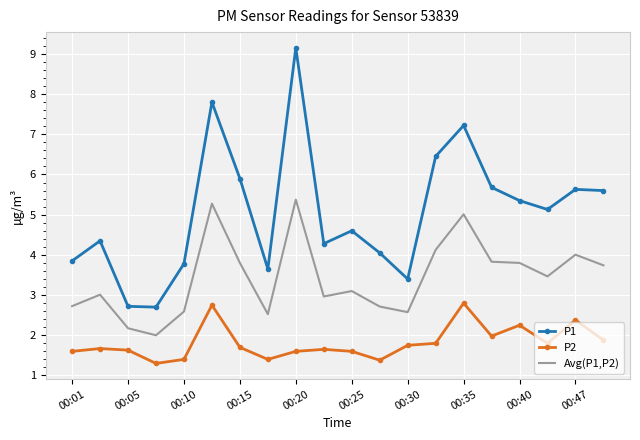

Rank the series by their average value, from highest to lowest.

P1, Avg(P1,P2), P2